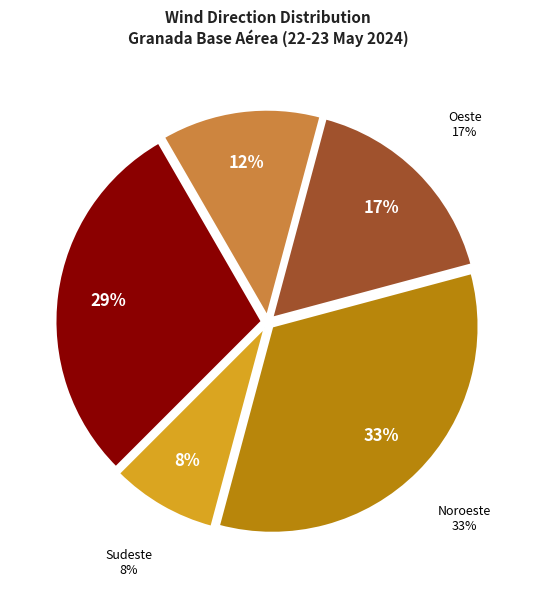

Which has a higher value, Noroeste or Oeste?

Noroeste